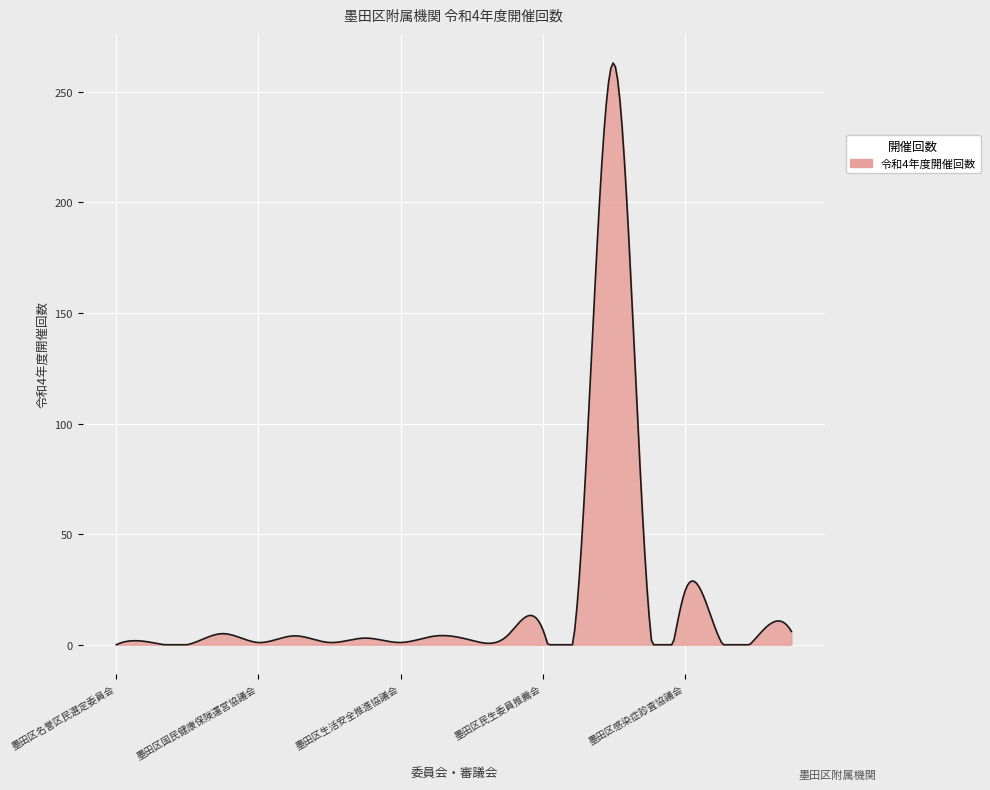

What is the maximum value shown in the chart?

263.1